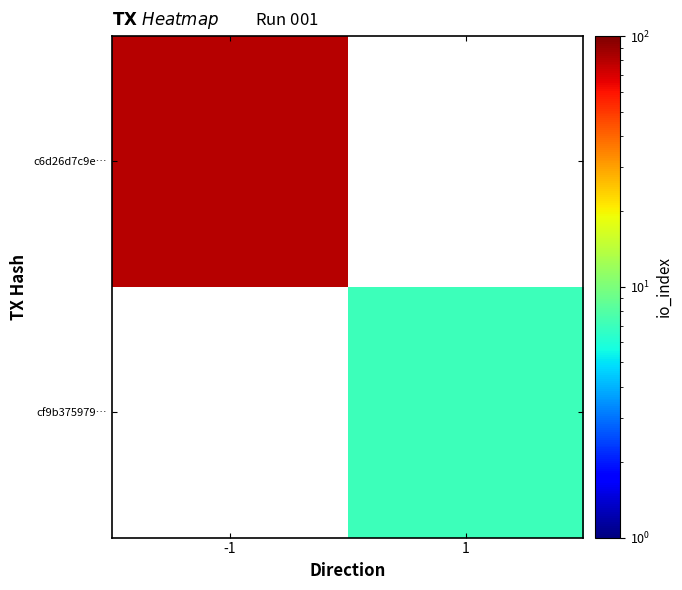

What is the maximum value shown in the chart?

80.0